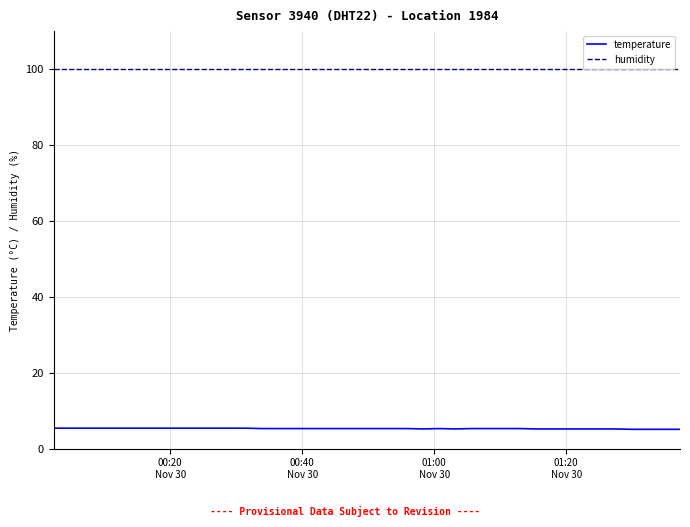

What is the difference between the second highest and minimum values in the temperature series?

0.3